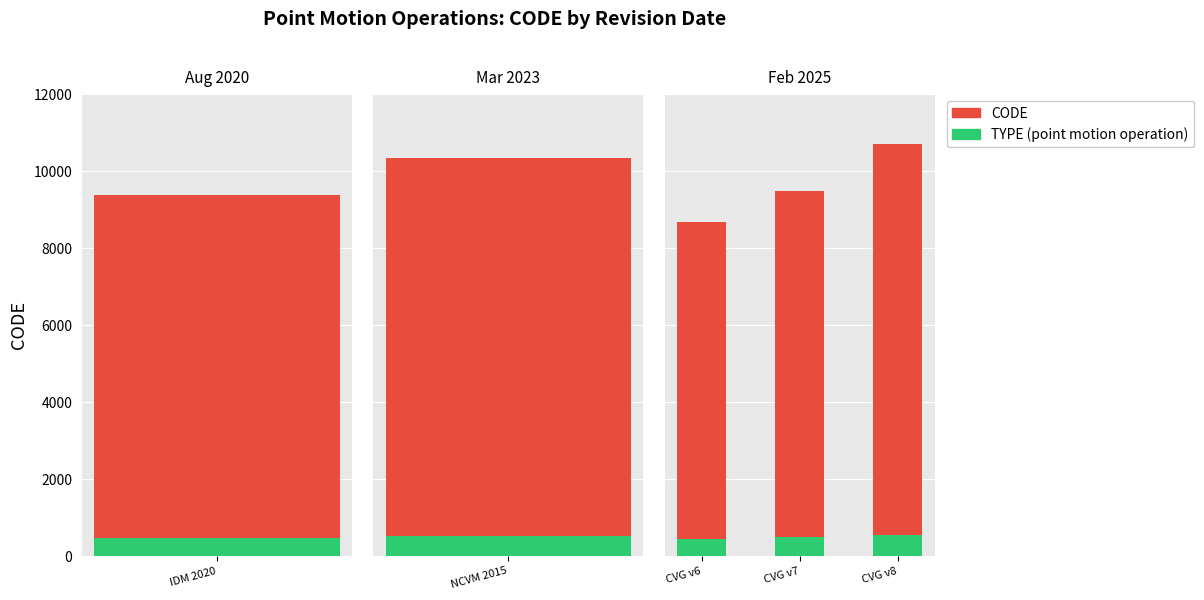

How many groups of bars are there?

3